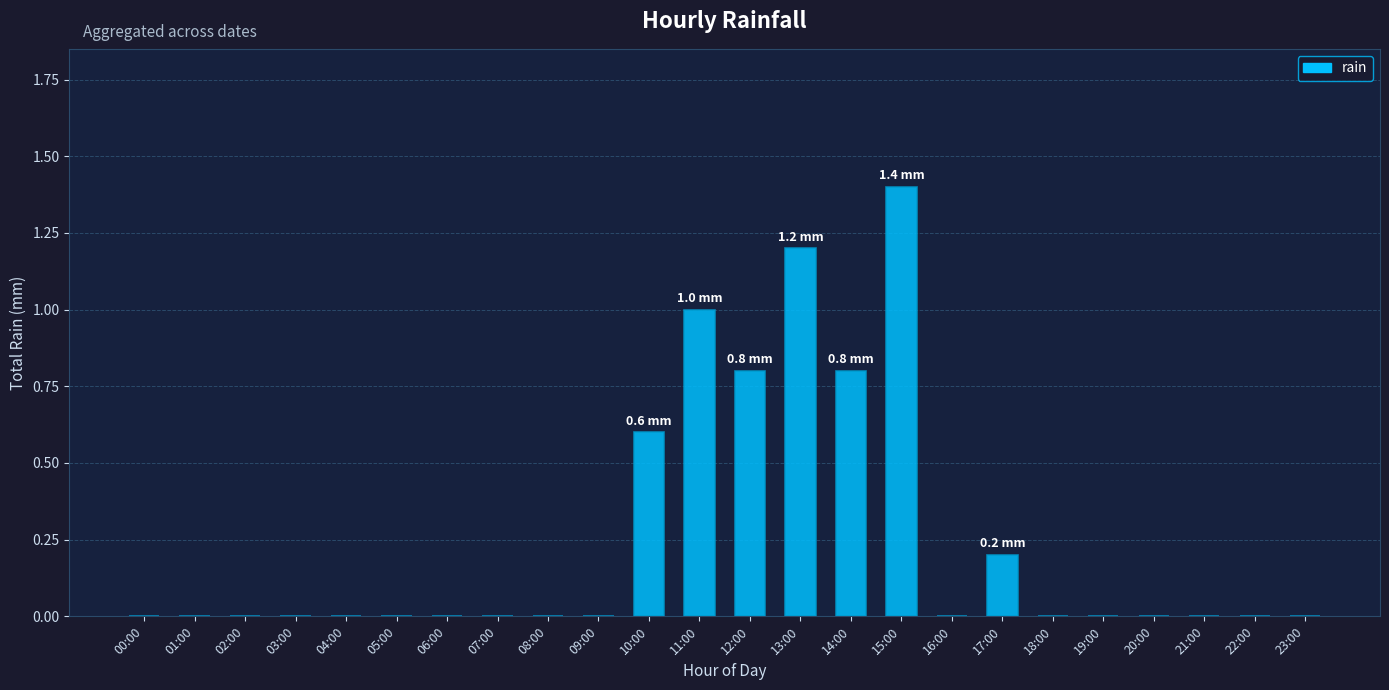

Reading left to right, transcribe all the data shown in this chart.

0.0	0.0	0.0	0.0	0.0	0.0	0.0	0.0	0.0	0.0	0.6	1.0	0.8	1.2	0.8	1.4	0.0	0.2	0.0	0.0	0.0	0.0	0.0	0.0